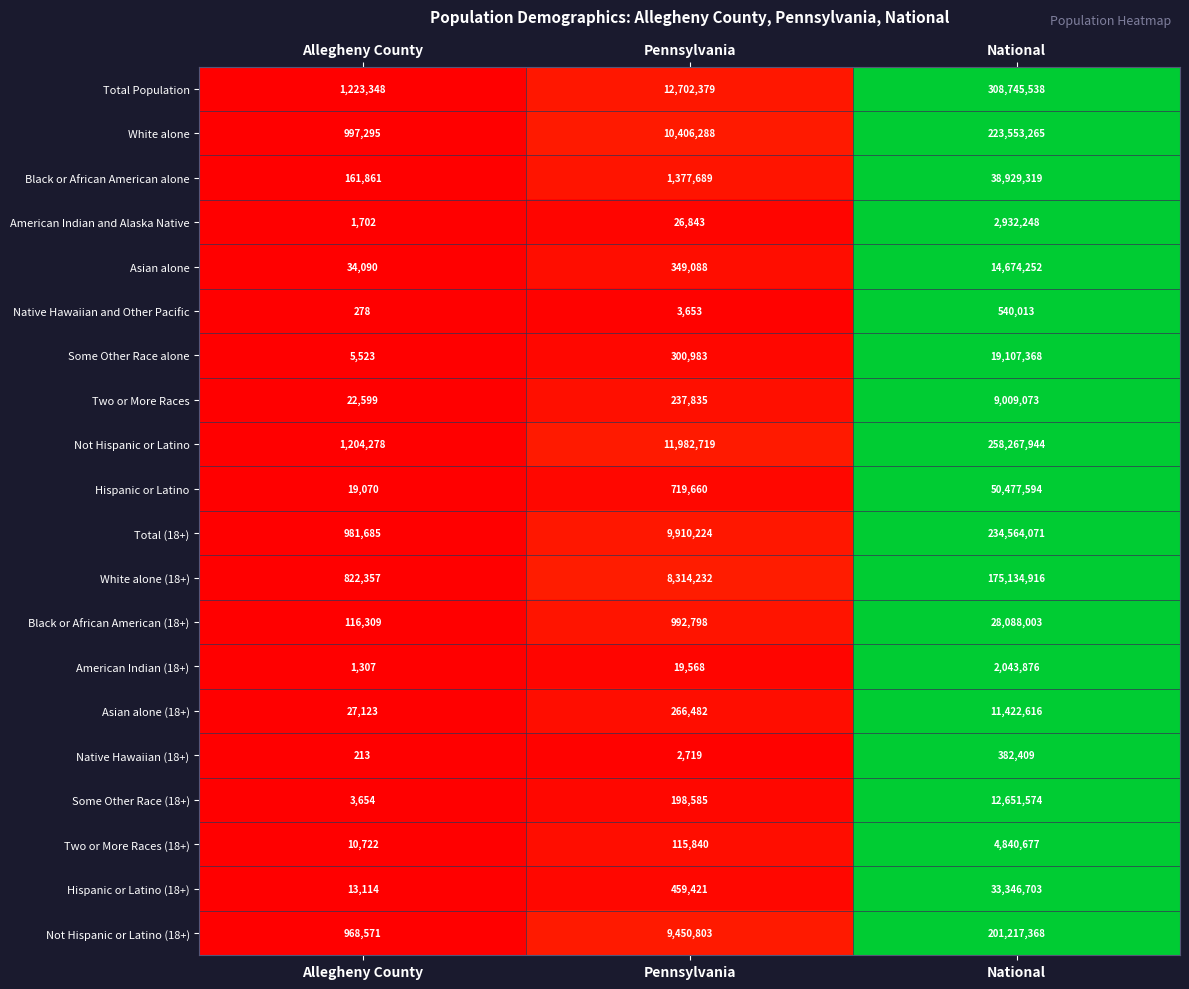

What is the sum of the Total (18+) values at Allegheny County and Pennsylvania?

10891909